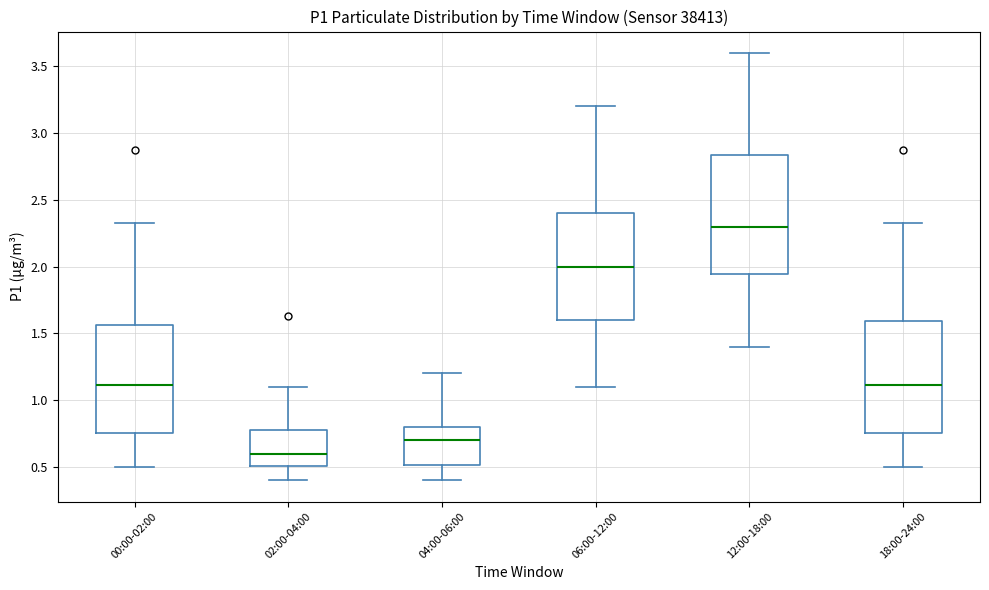

Which box has the highest median line?

12:00-18:00